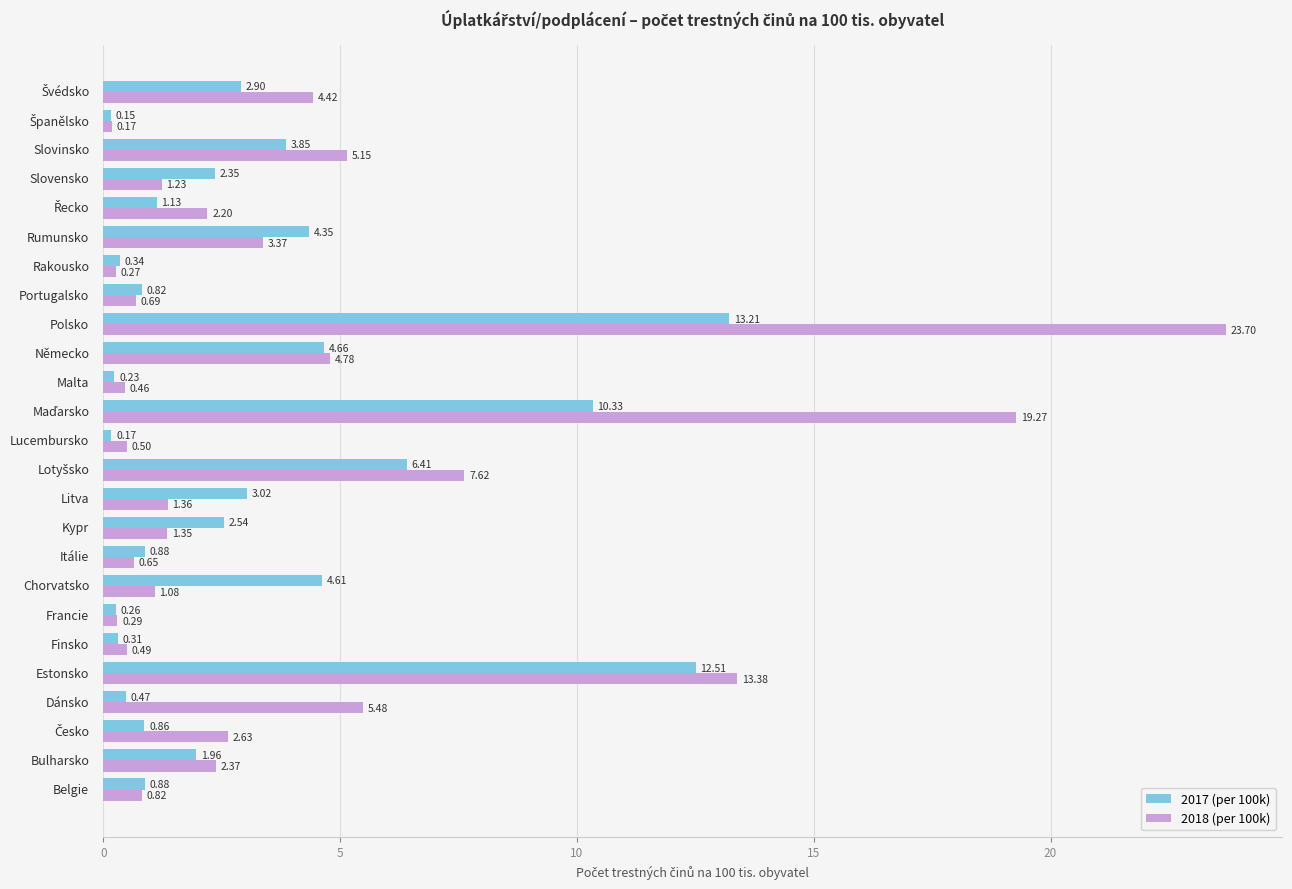

Which series has the largest total across all categories?

2018 (per 100k)